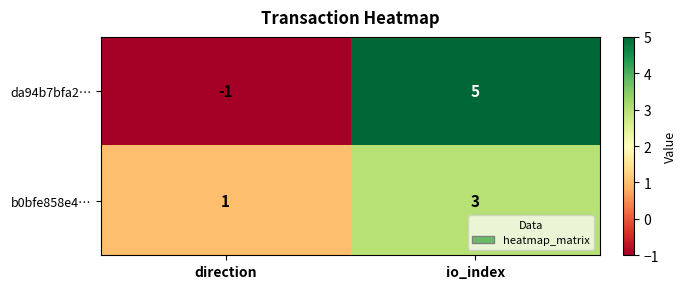

At how many categories does at least one series exceed 2?

1